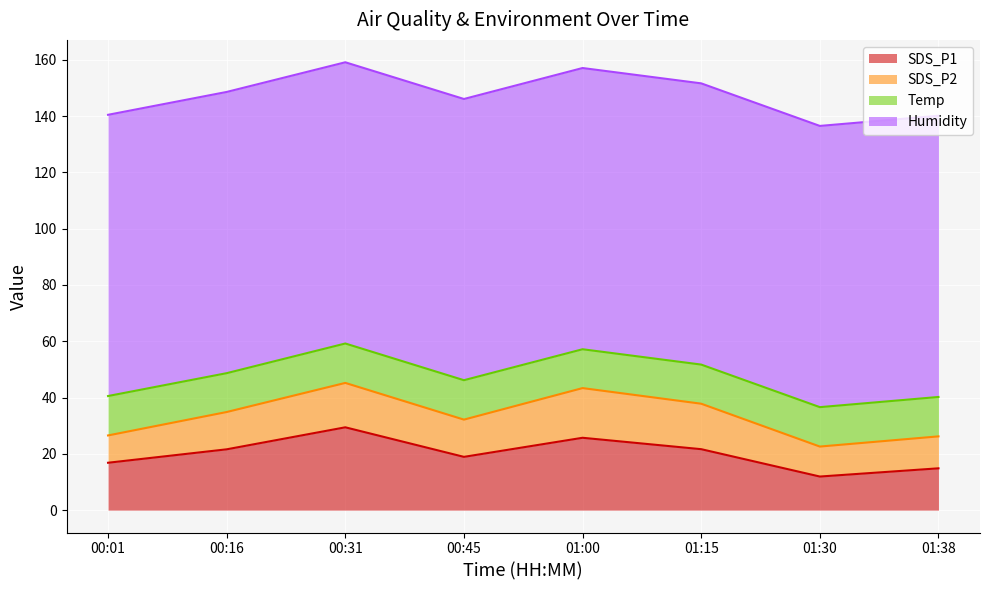

True or false: SDS_P1 has more than 1 interior local peaks.

True